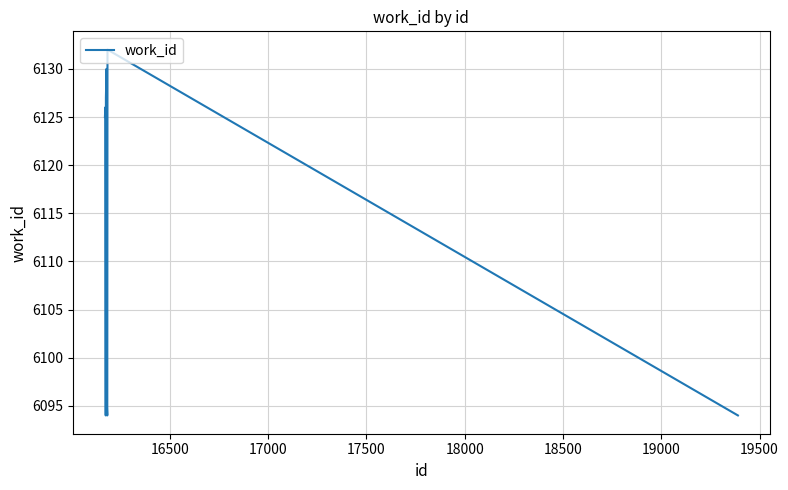

What is the difference between the maximum and minimum values?

38